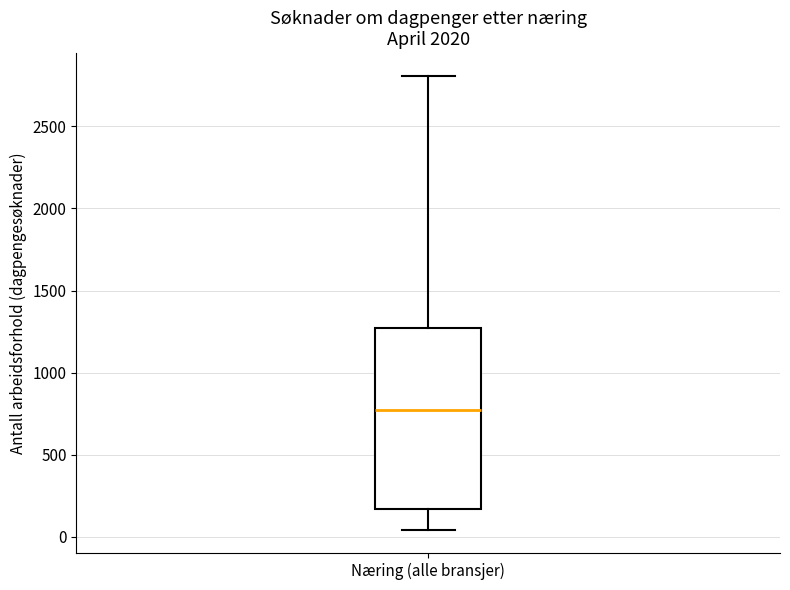

Transcribe this box plot: give where the median line is, the range the box spans, and where the two whiskers end, as read against the y-axis. The values are not printed on the chart, so give them approximately, as read against the axis.

median 750, box 150 to 1250, whiskers 50 to 2800